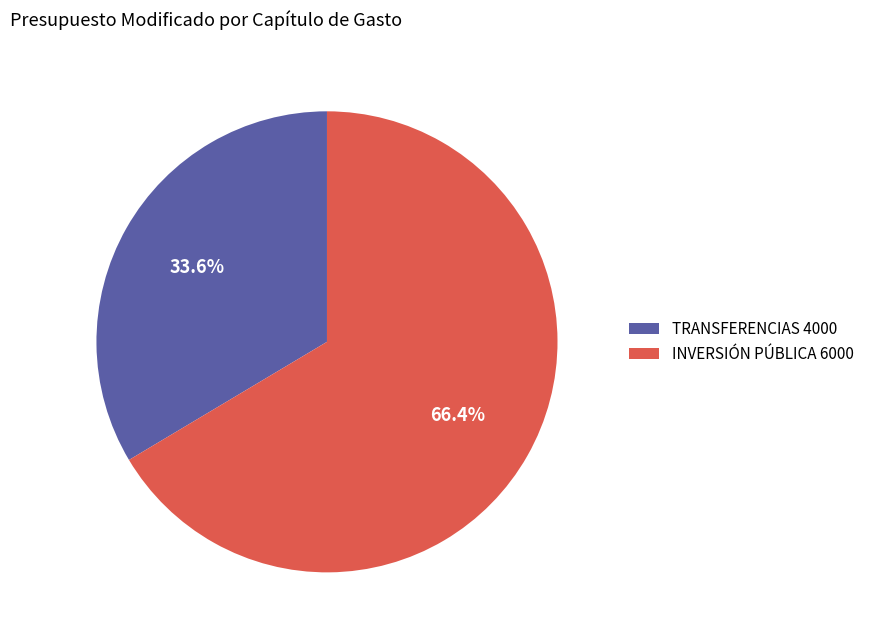

Is the sum of INVERSIÓN PÚBLICA 6000 and TRANSFERENCIAS 4000 greater than half?

Yes